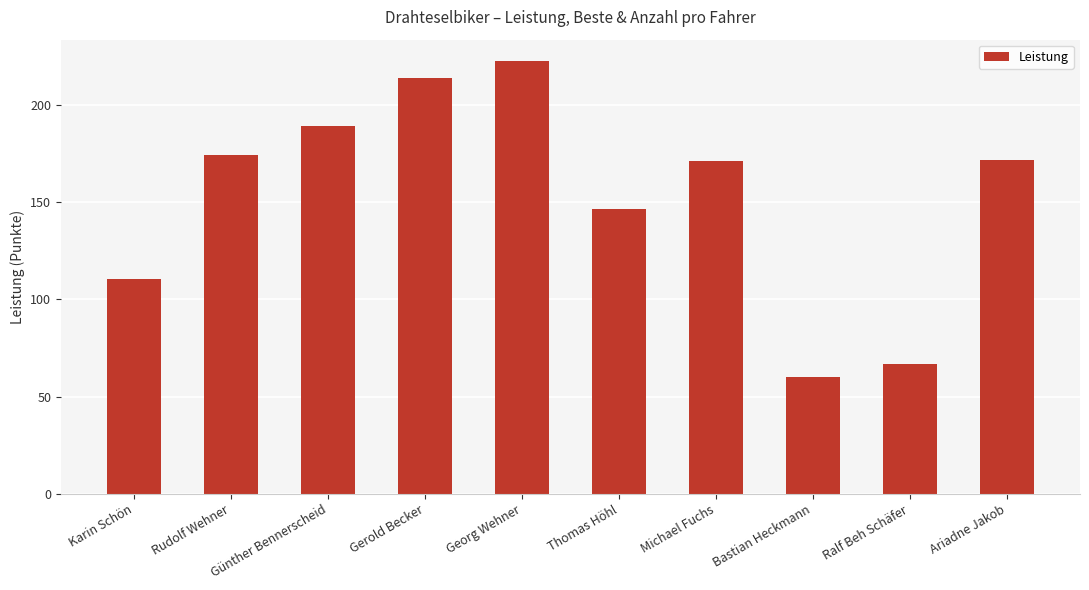

What is the change in value from Thomas Höhl to Ariadne Jakob?

+25.2